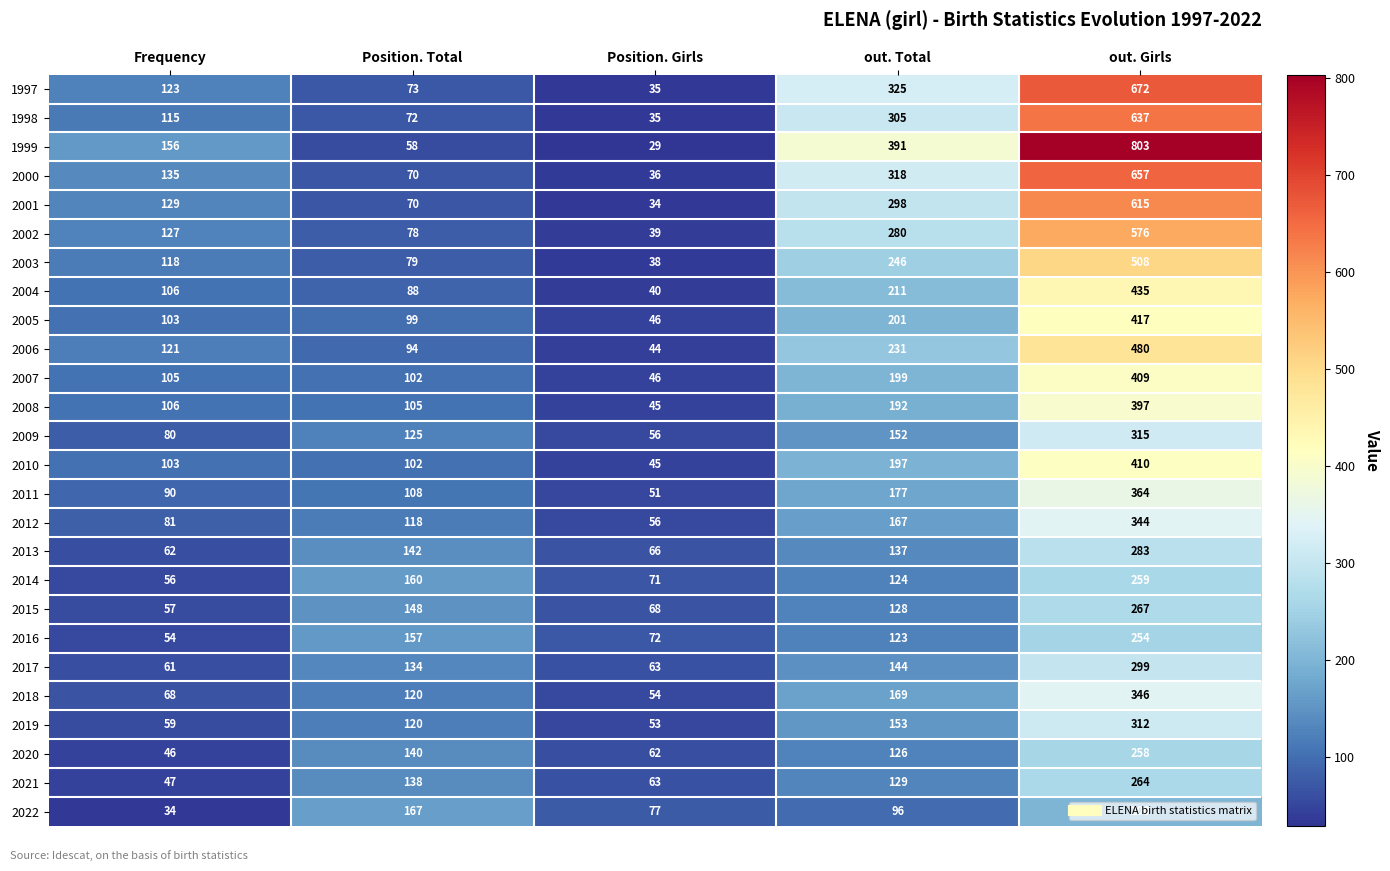

List the series in order of their peak value, lowest first.

2022, 2016, 2020, 2014, 2021, 2015, 2013, 2017, 2019, 2009, 2012, 2018, 2011, 2008, 2007, 2010, 2005, 2004, 2006, 2003, 2002, 2001, 1998, 2000, 1997, 1999